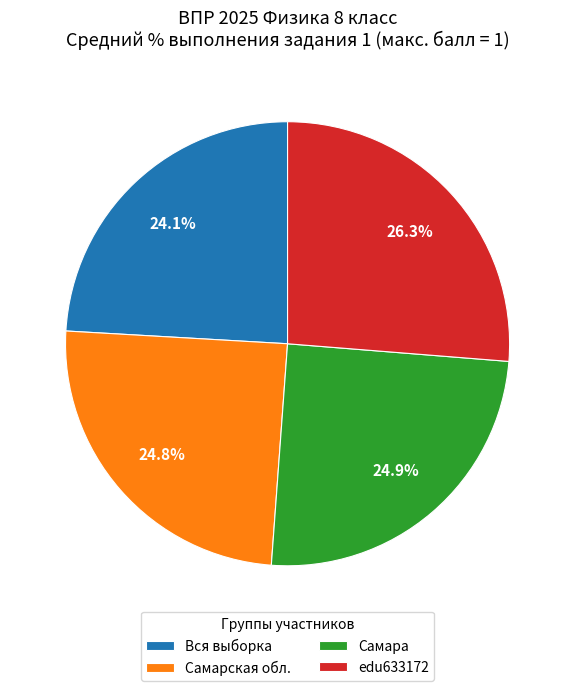

How many segments does this pie chart have?

4